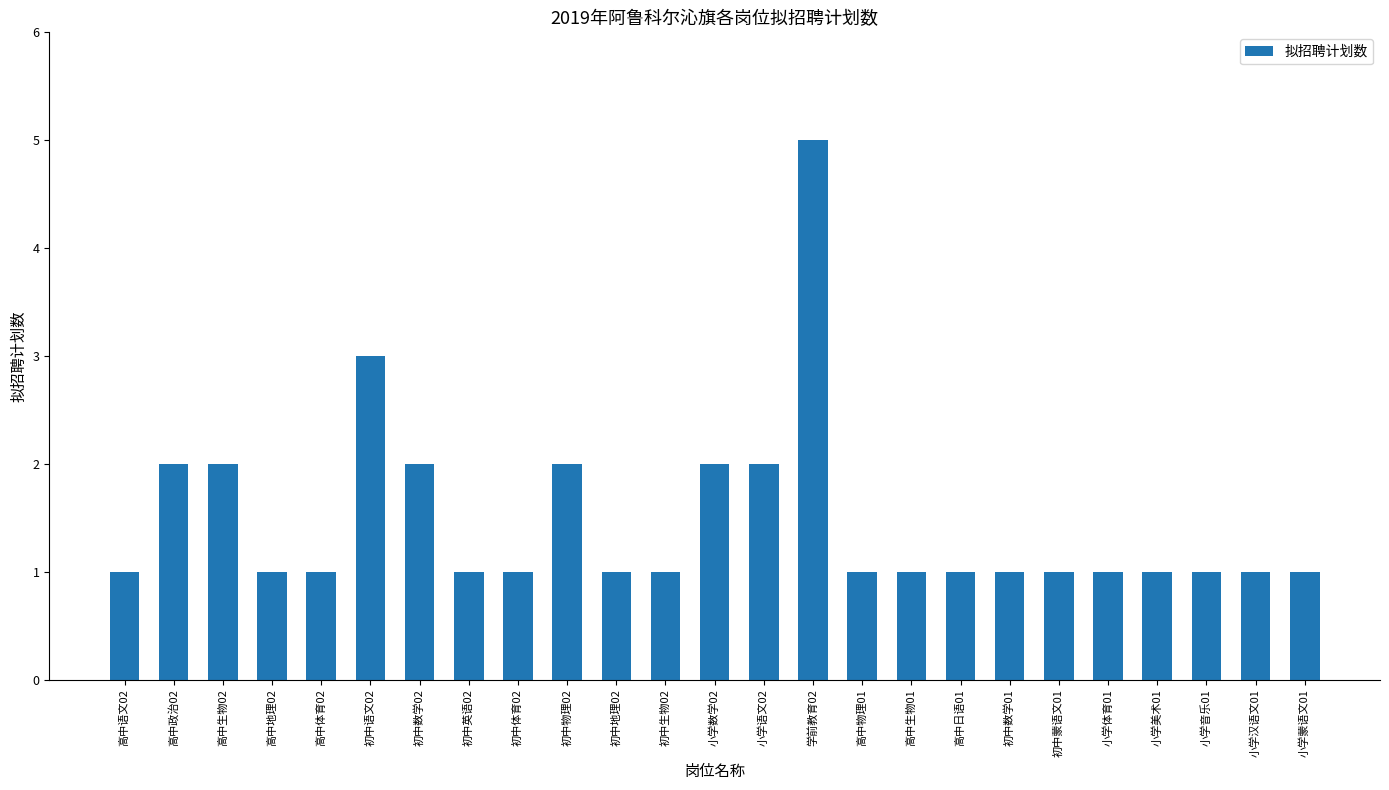

What is the maximum value shown in the chart?

5